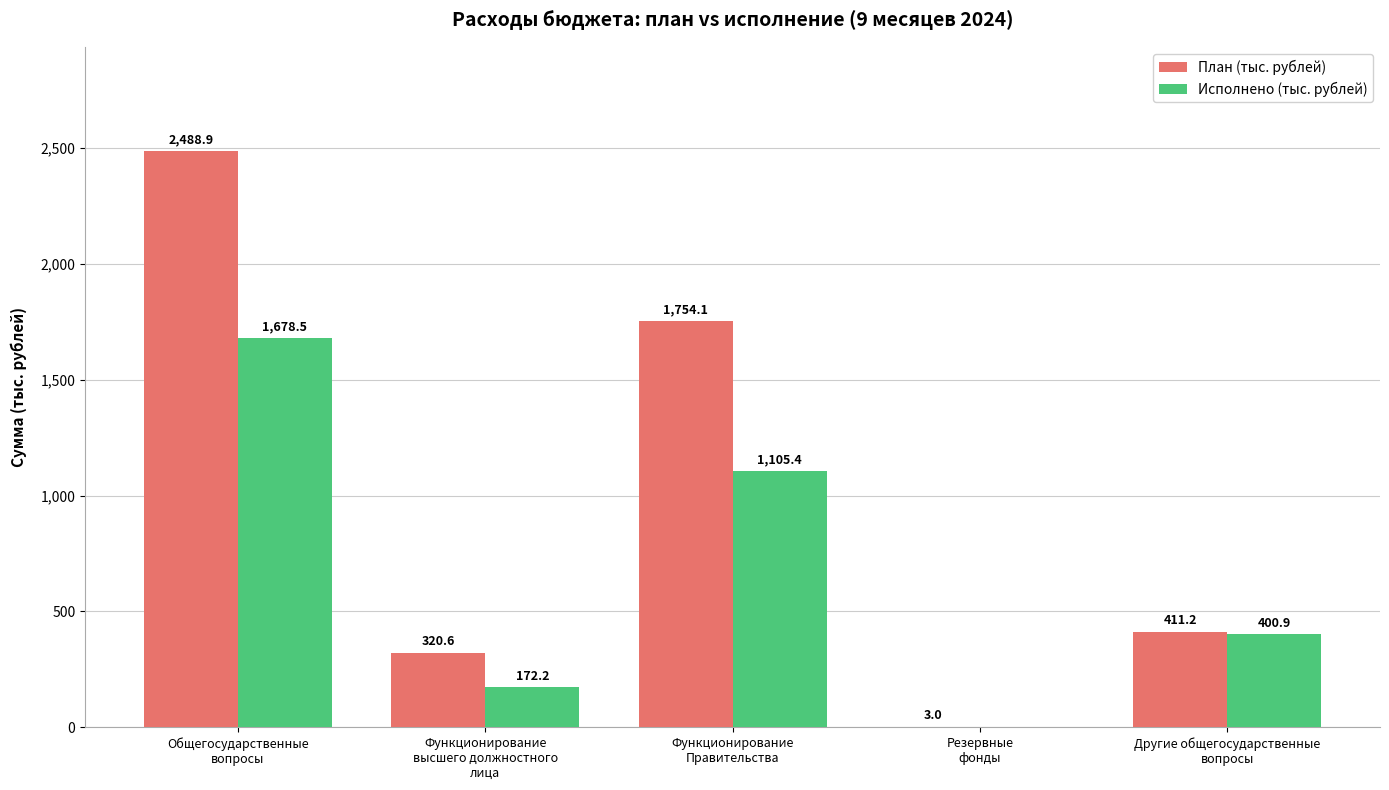

Reading left to right, list all the values displayed in this chart.

План (тыс. рублей): Общегосударственные
вопросы=2488.9	Функционирование
высшего должностного
лица=320.6	Функционирование
Правительства=1754.1	Резервные
фонды=3.0	Другие общегосударственные
вопросы=411.2
Исполнено (тыс. рублей): Общегосударственные
вопросы=1678.5	Функционирование
высшего должностного
лица=172.2	Функционирование
Правительства=1105.4	Резервные
фонды=0.0	Другие общегосударственные
вопросы=400.9